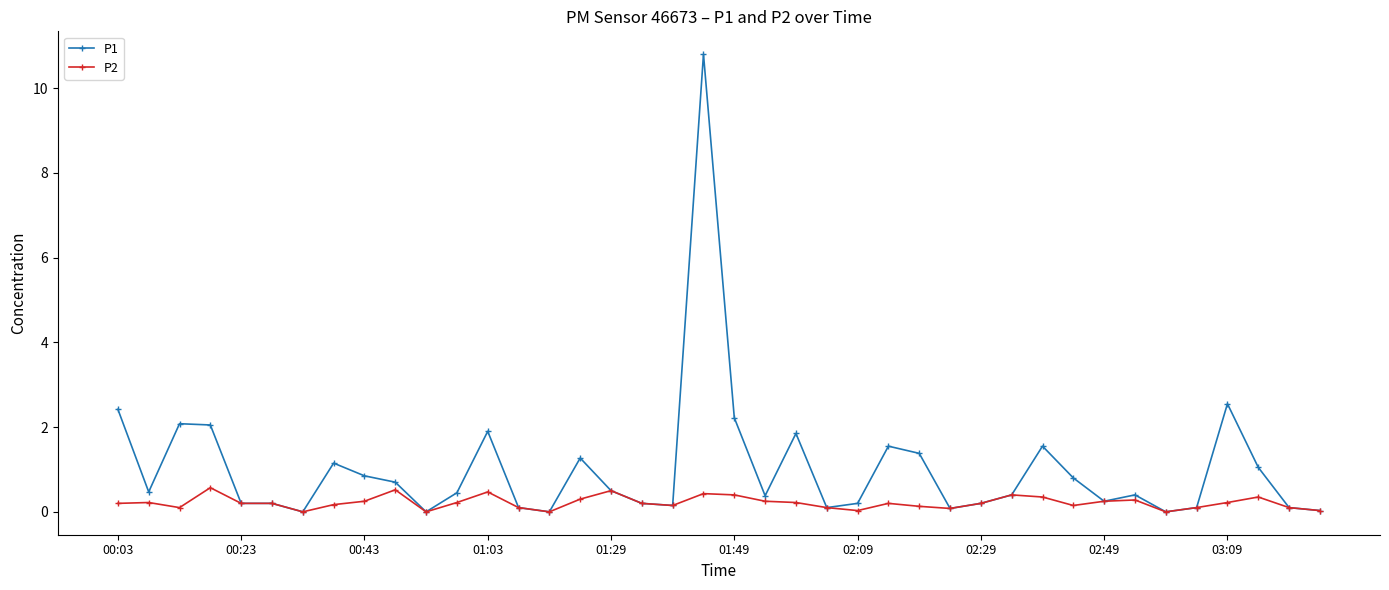

Rank the series by their average value, from highest to lowest.

P1, P2